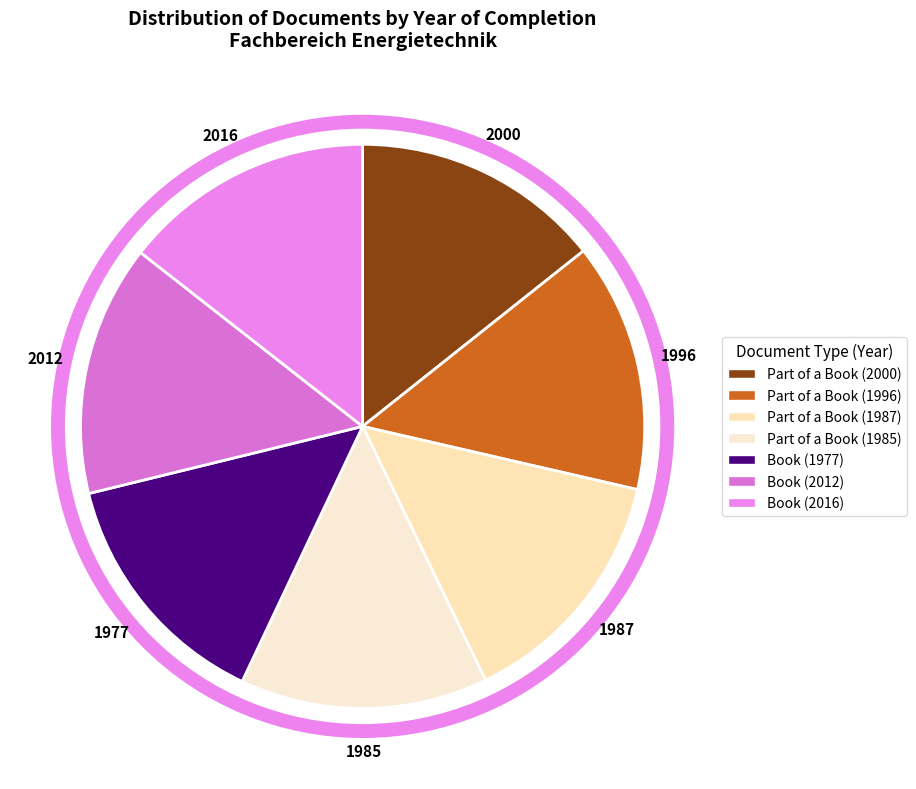

Between Part of a Book (1996) and Book (2016), which is larger?

Book (2016)